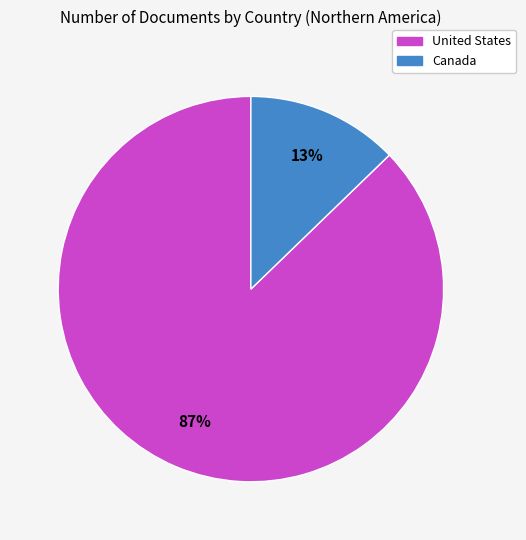

Is Canada the majority of the pie?

No